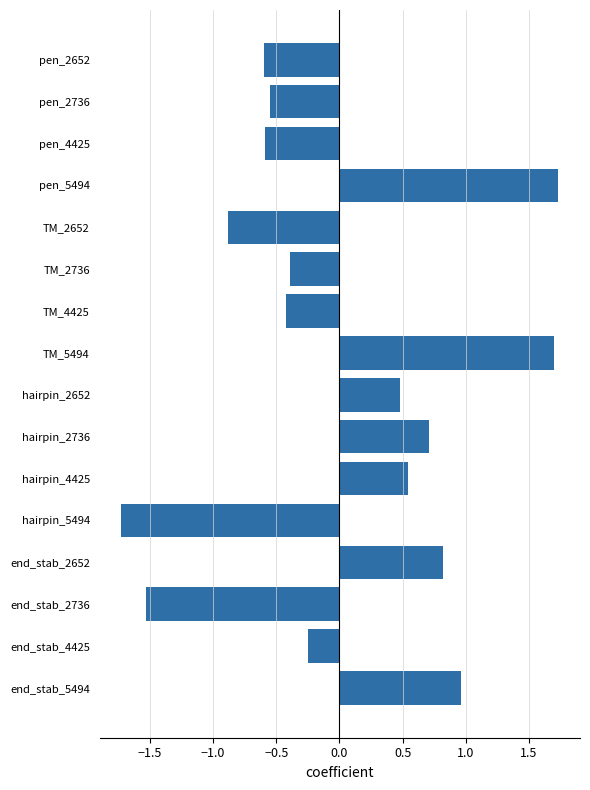

What is the label of the 5th bar from the top?

TM_2652